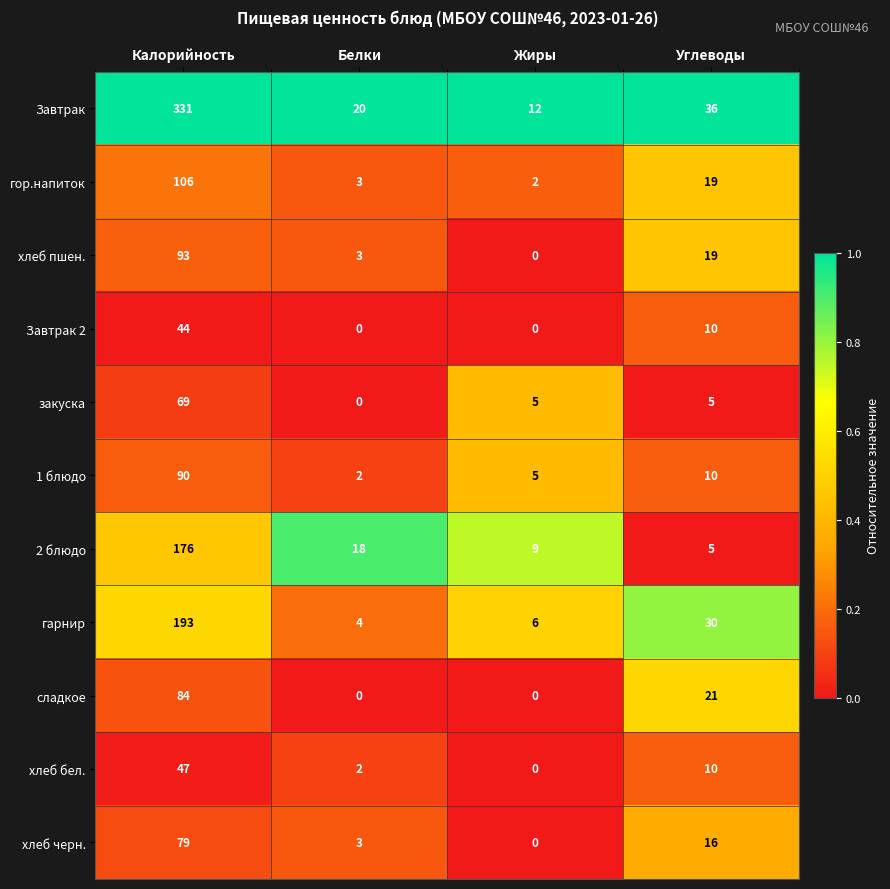

True or false: хлеб пшен. has a value of 19 at Углеводы.

True